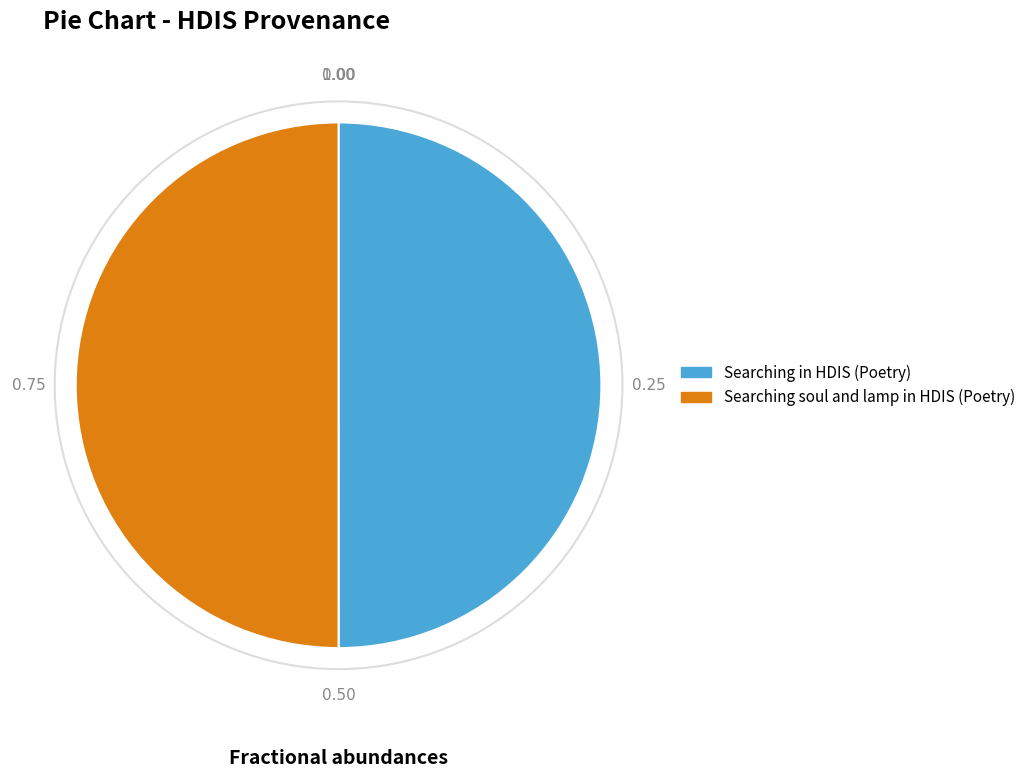

True or false: Searching in HDIS (Poetry) accounts for 45% of the total.

False